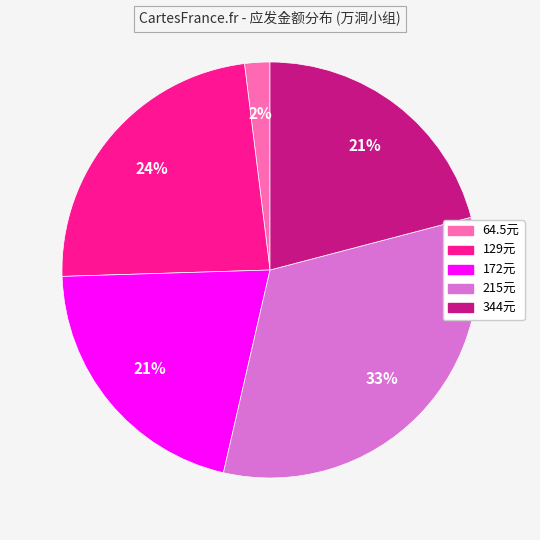

Does any single category account for the majority?

No